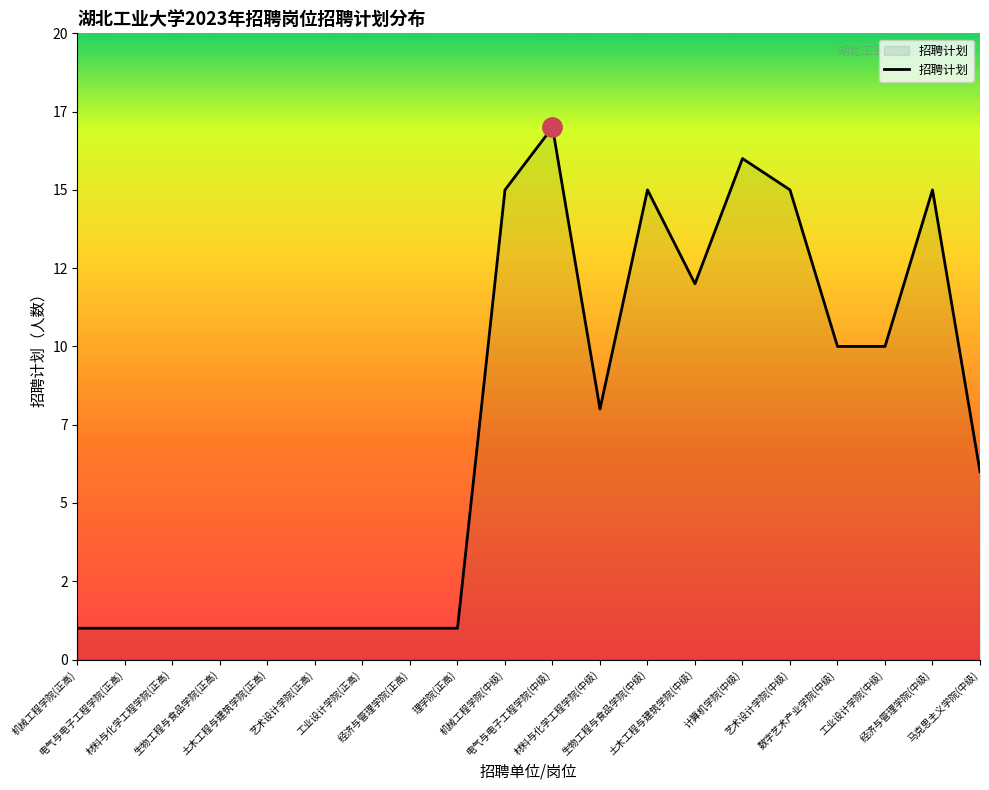

How many interior local valleys (lower than both neighbors) does the data have?

2